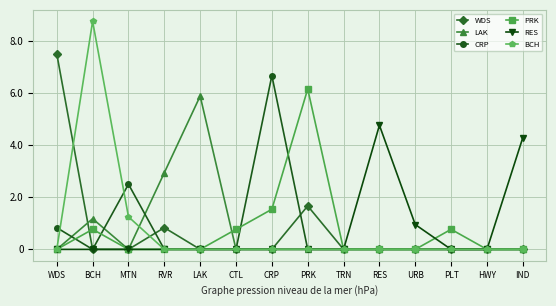

Does the chart display data point markers on the line(s)?

Yes